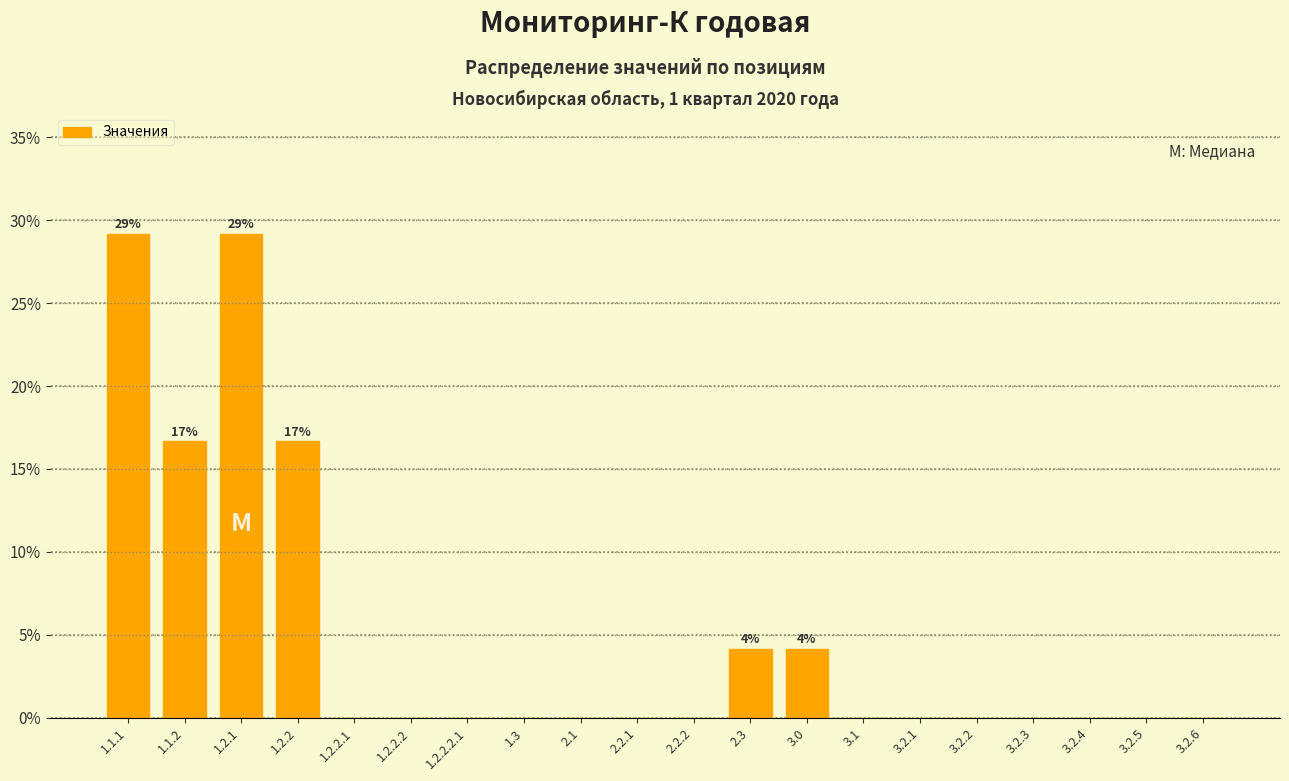

Reading left to right, transcribe all the data shown in this chart.

1.1.1=29.2	1.1.2=16.7	1.2.1=29.2	1.2.2=16.7	1.2.2.1=0.0	1.2.2.2=0.0	1.2.2.2.1=0.0	1.3=0.0	2.1=0.0	2.2.1=0.0	2.2.2=0.0	2.3=4.2	3.0=4.2	3.1=0.0	3.2.1=0.0	3.2.2=0.0	3.2.3=0.0	3.2.4=0.0	3.2.5=0.0	3.2.6=0.0